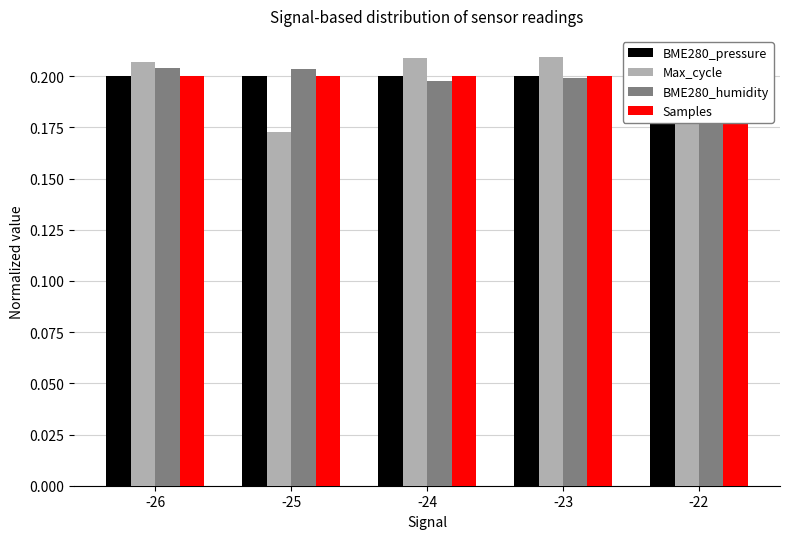

What is the lowest value of the Max_cycle series?

0.2